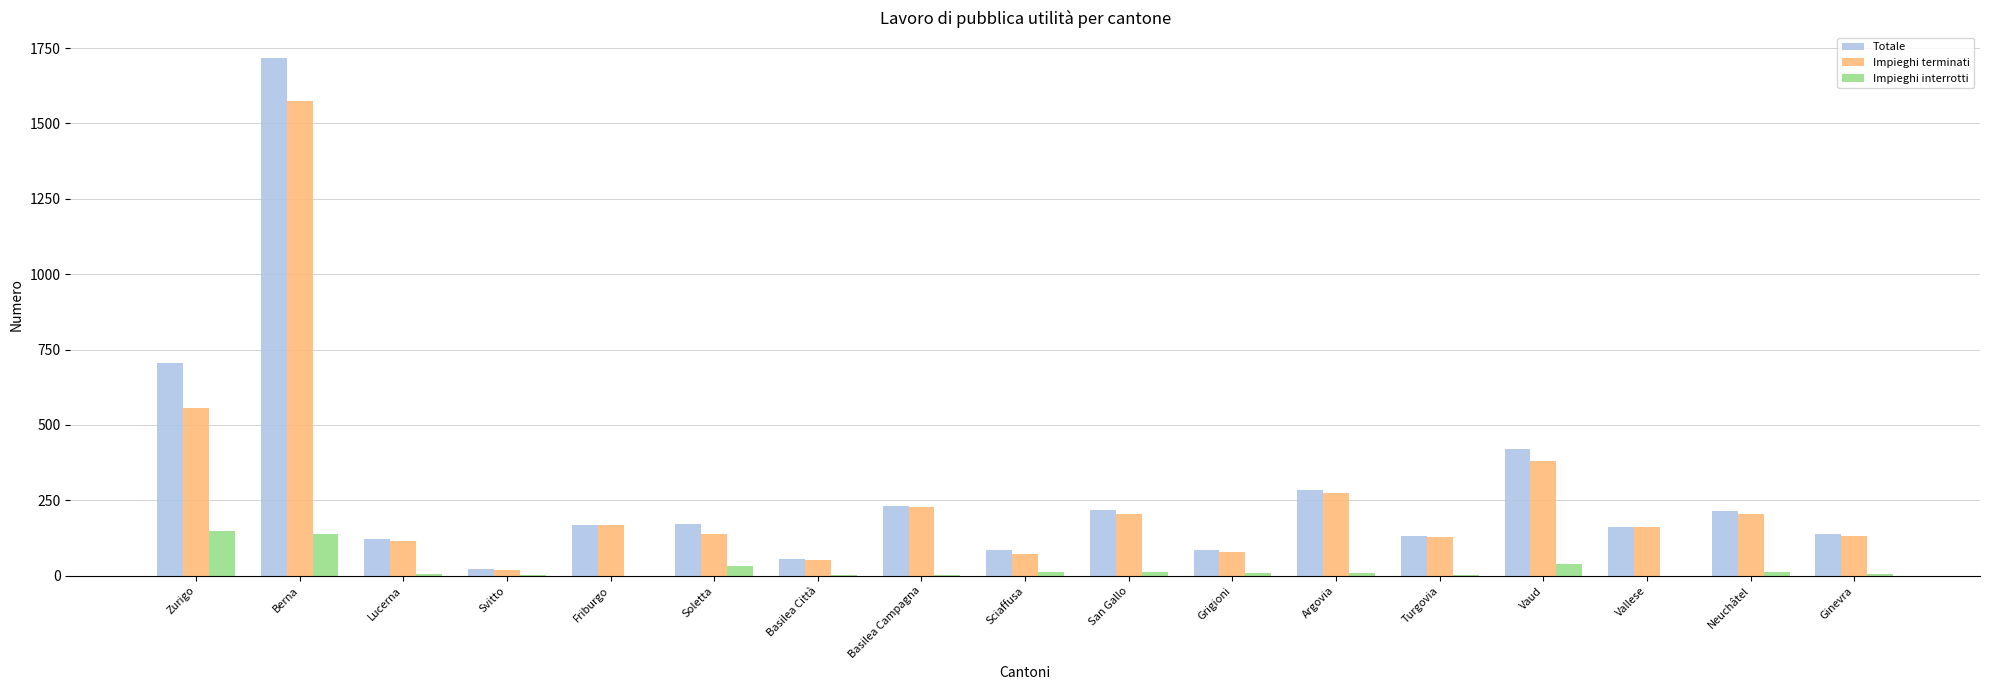

At which category is the sum across all series the highest?

Berna